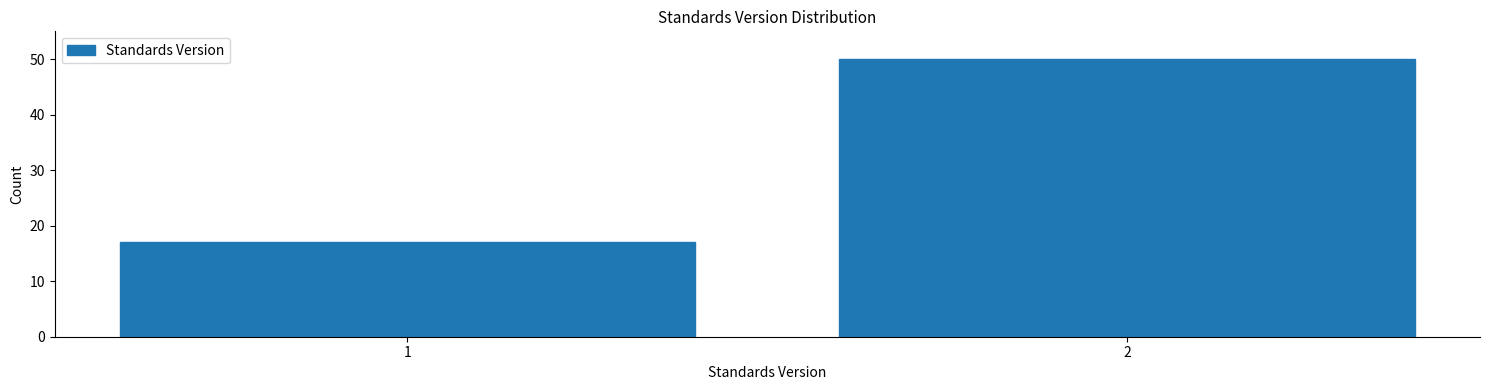

Reading left to right, transcribe all the data shown in this chart.

17	50